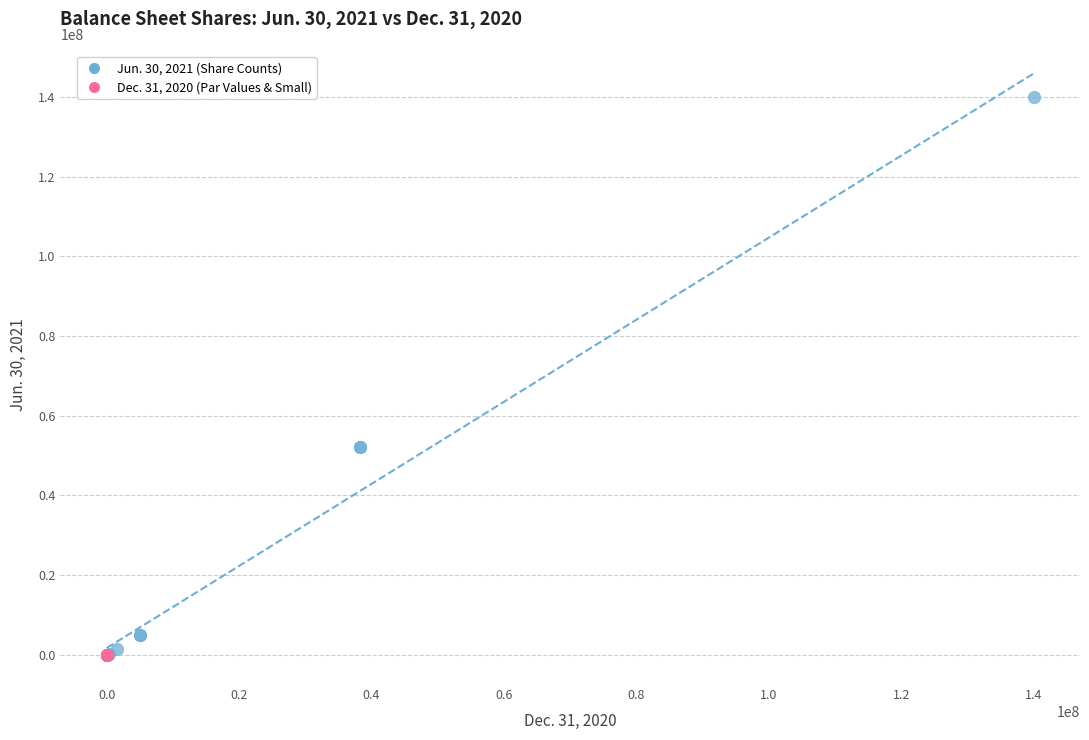

Which series has the largest Y range (max minus min)?

Jun. 30, 2021 (Share Counts)